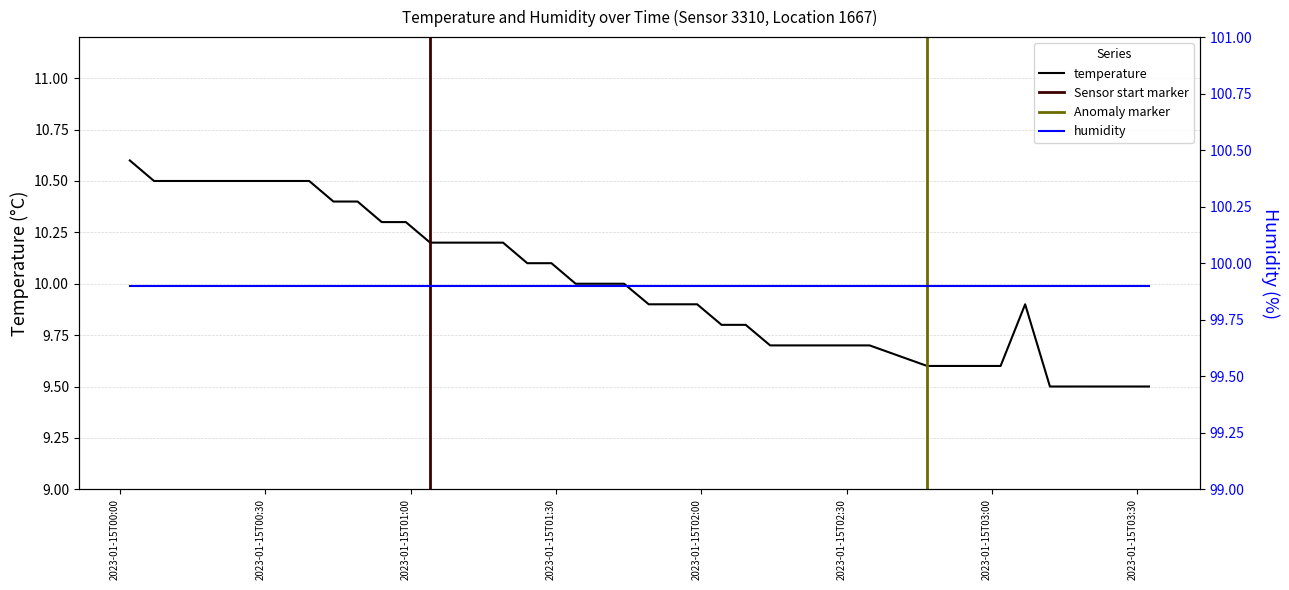

What is the minimum value for temperature?

9.5